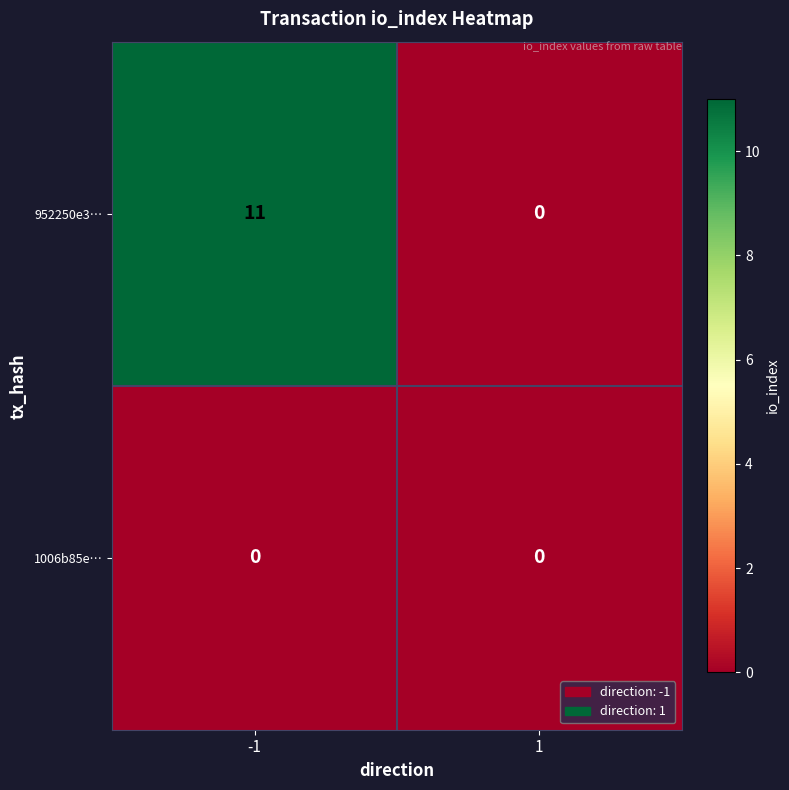

Reading left to right, list all the values displayed in this chart.

952250e3…: -1=11	1=0
1006b85e…: -1=0	1=0